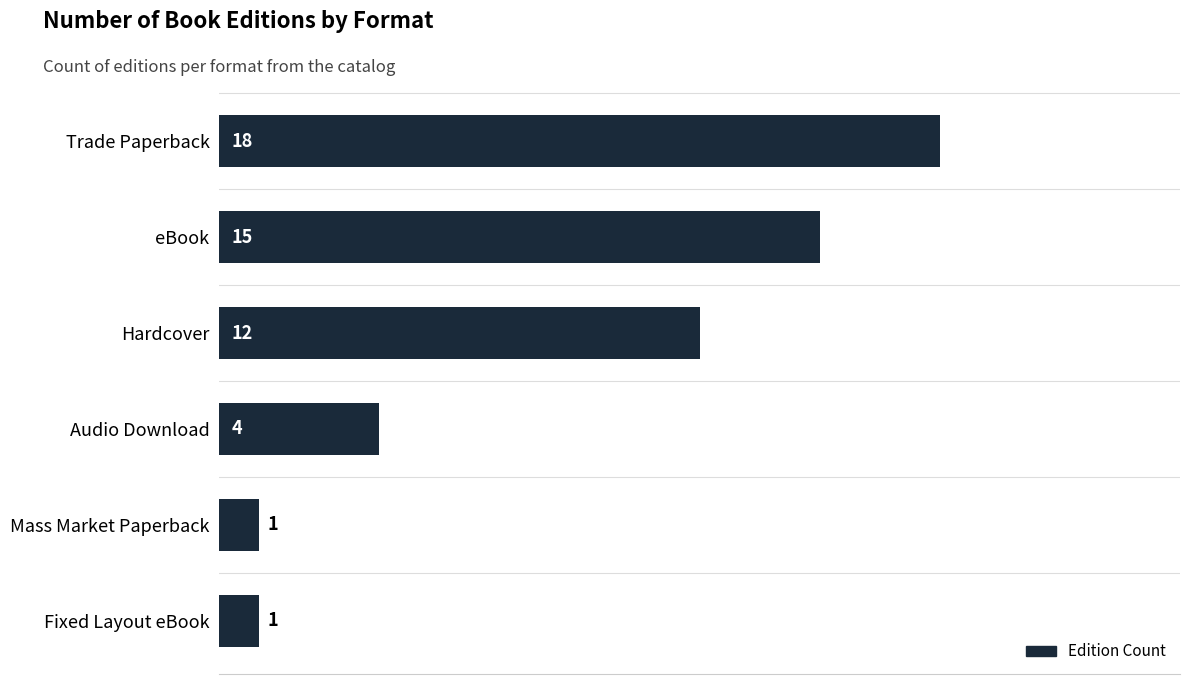

Approximately how many times larger is the value at Trade Paperback compared to Audio Download?

4.5